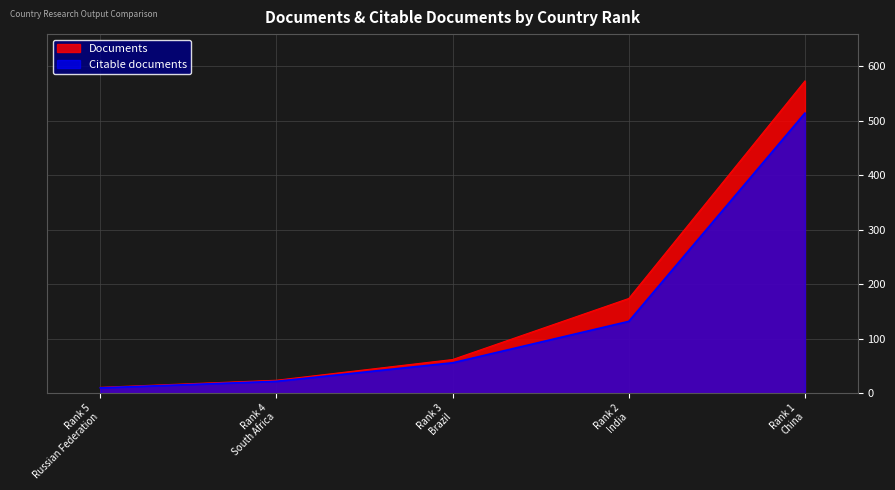

What is the highest value of the Citable documents series?

514